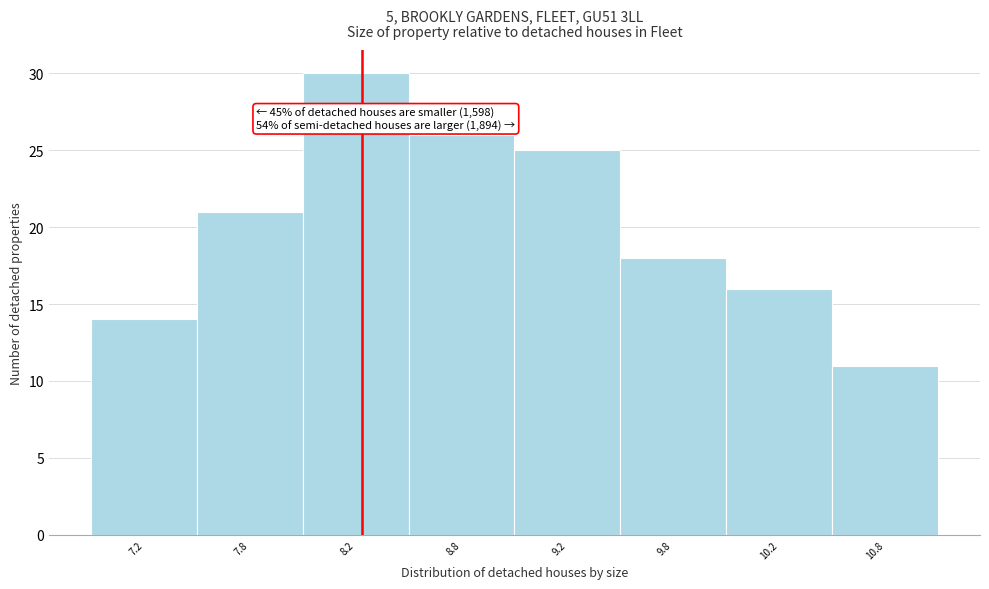

Reading left to right, transcribe all the data shown in this chart.

7.2=14	7.8=21	8.2=30	8.8=26	9.2=25	9.8=18	10.2=16	10.8=11